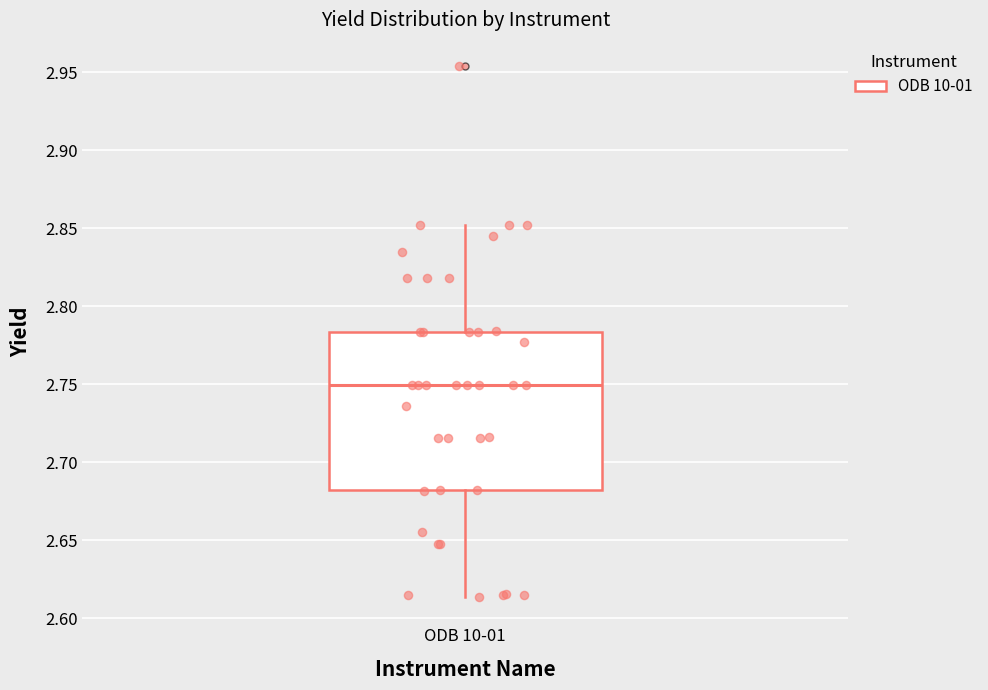

Read this box plot against the y-axis: the position of the median line, the range covered by the box, and the ends of both whiskers. The values are not printed on the chart, so give them approximately, as read against the axis.

median 2.750, box 2.680 to 2.785, whiskers 2.615 to 2.850